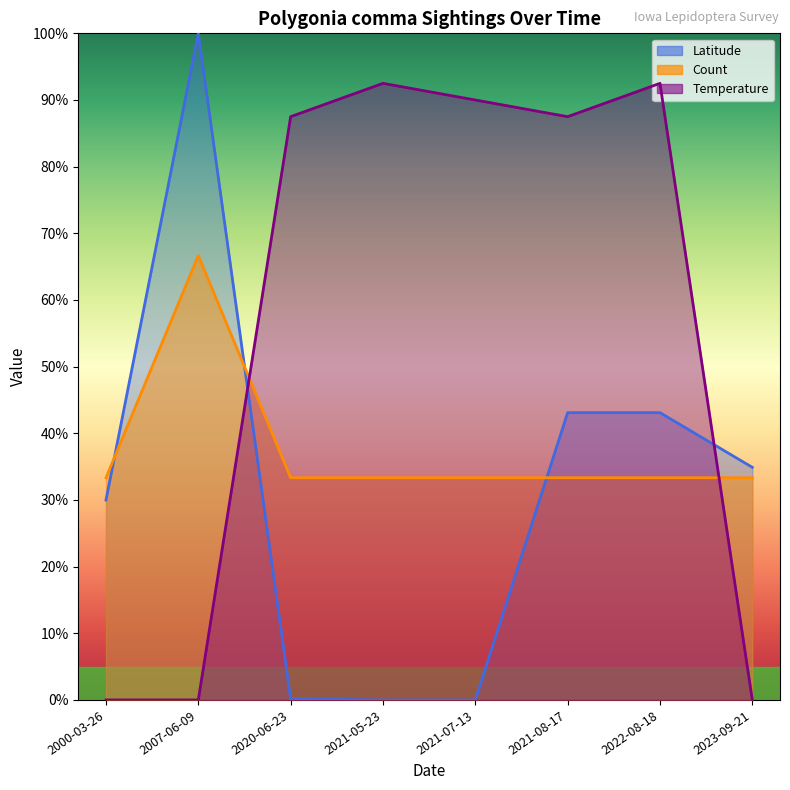

Rank the series at 2020-06-23 from highest to lowest value.

Temperature, Count, Latitude